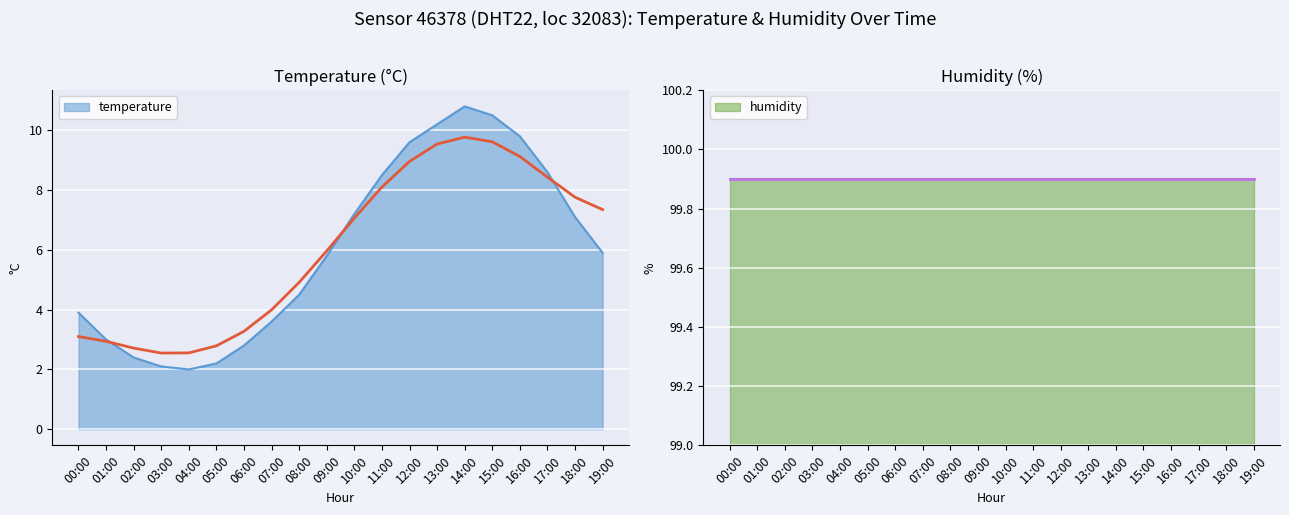

What is the approximate value at 15:00?

10.5